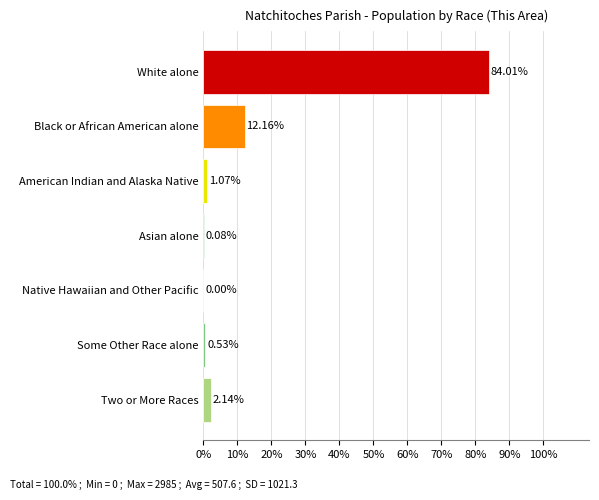

What is the change in value from Asian alone to Some Other Race alone?

+0.5